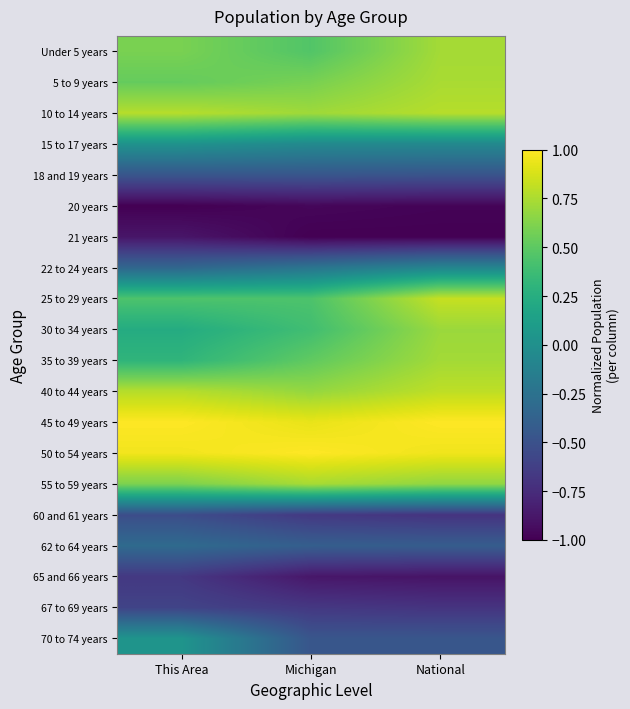

Which series changed the most between This Area and National?

70 to 74 years